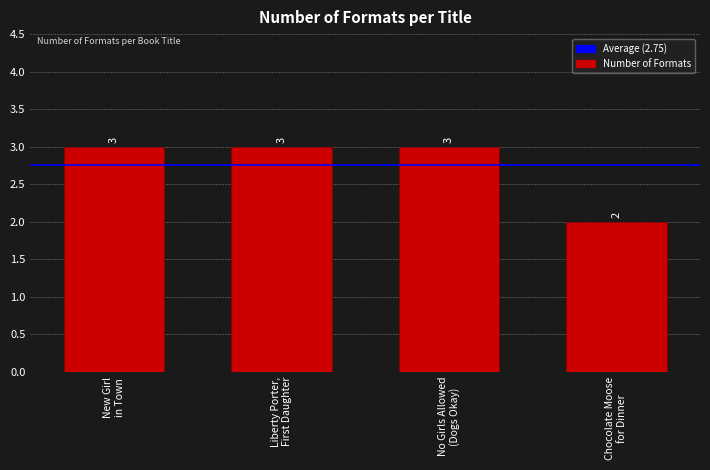

Are the bars horizontal?

No